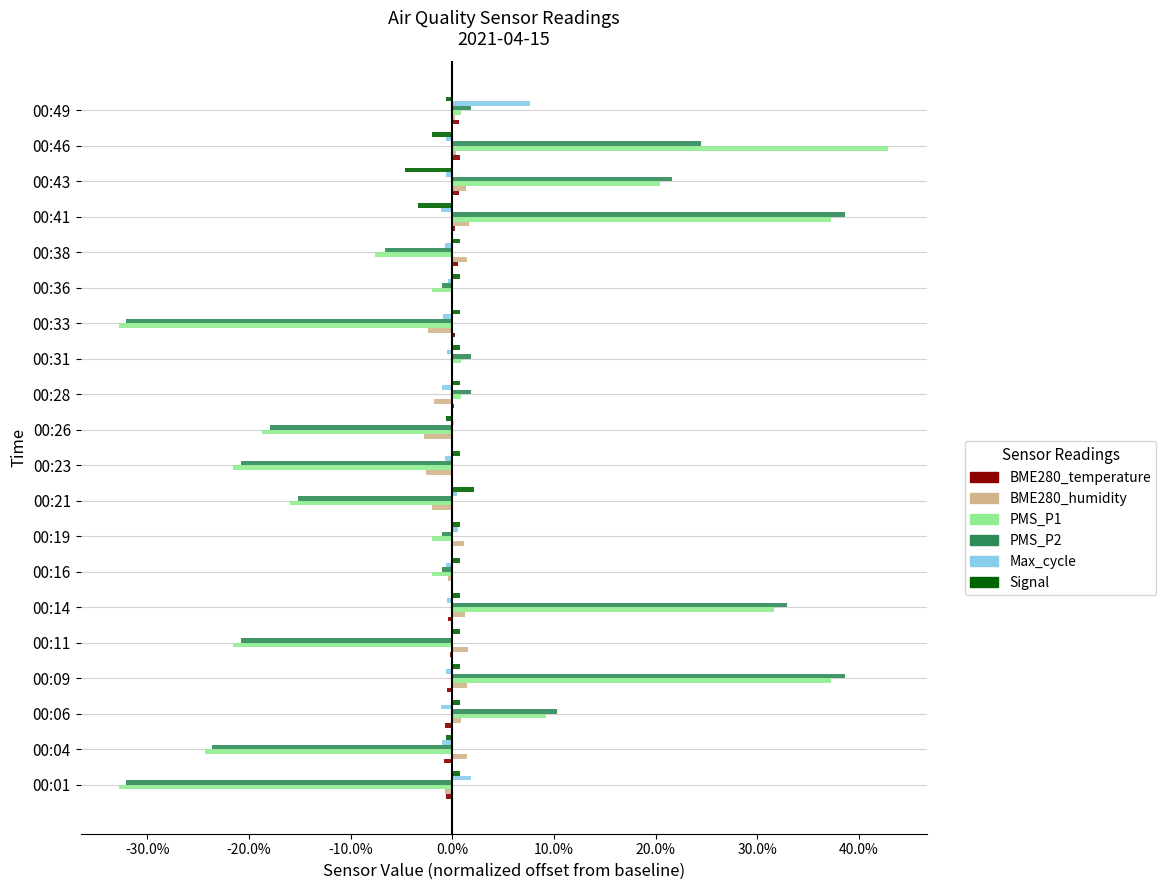

Which series has the widest spread of values?

PMS_P1